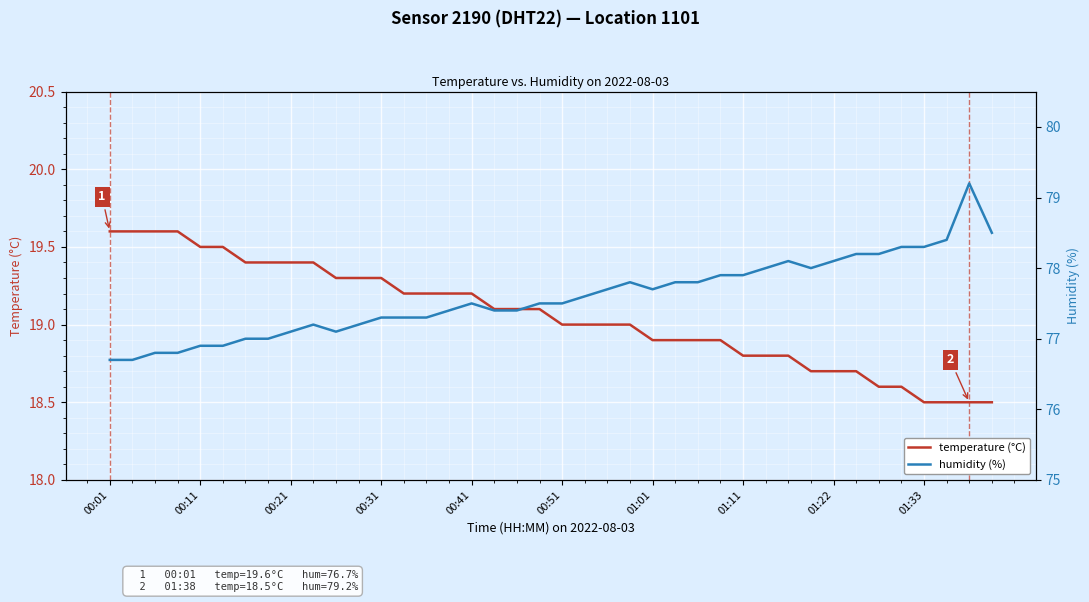

True or false: temperature (°C) and humidity (%) intersect in this chart.

False